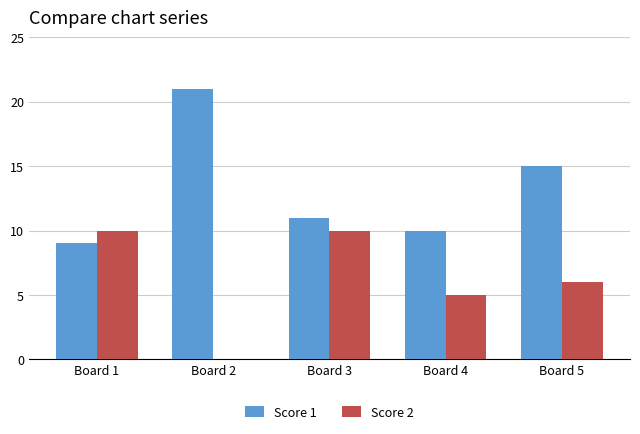

How many categories are shown in the chart?

5